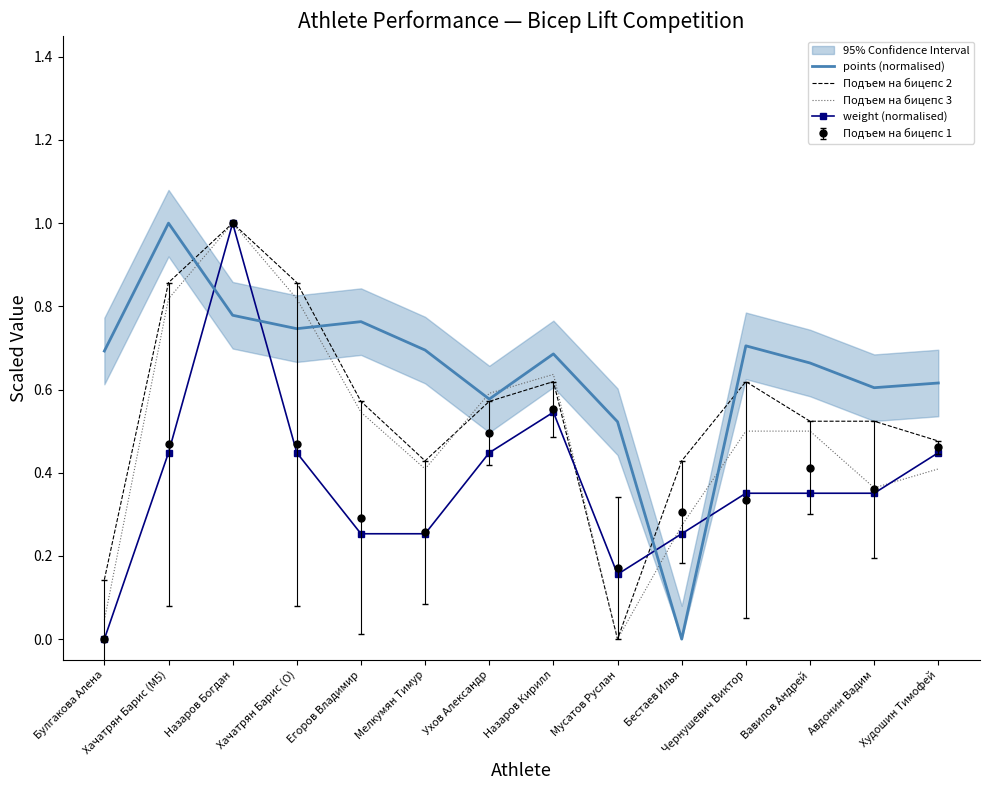

How many lines are shown in the chart?

4